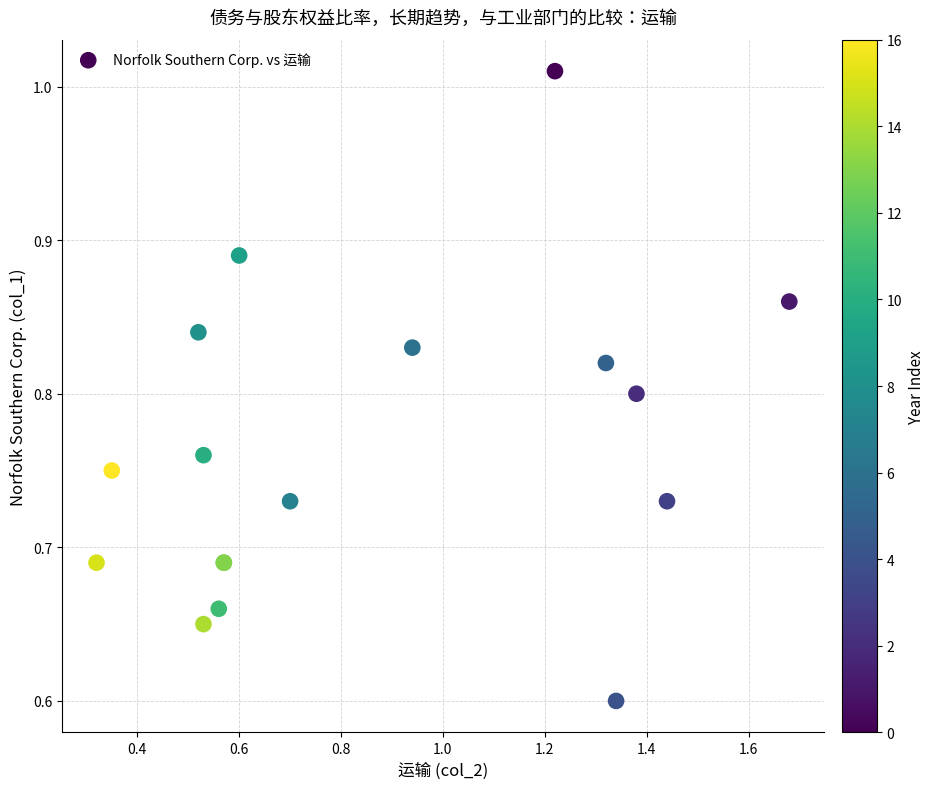

What Y value in the scatter plot is closest to 0?

0.6